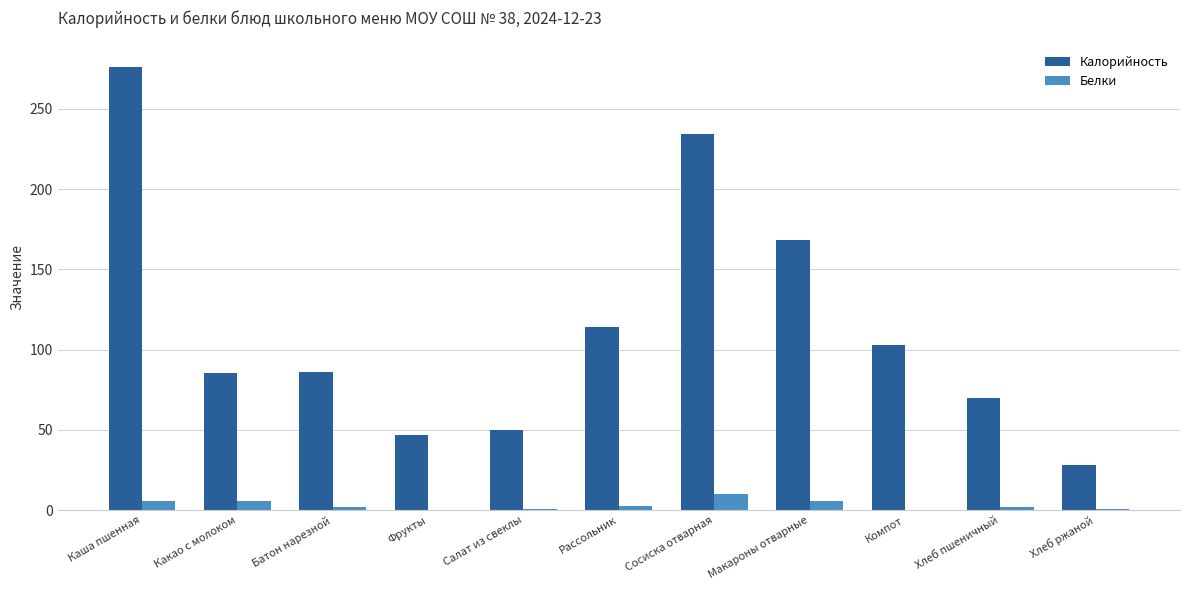

Which series changed the most between Батон нарезной and Хлеб ржаной?

Калорийность